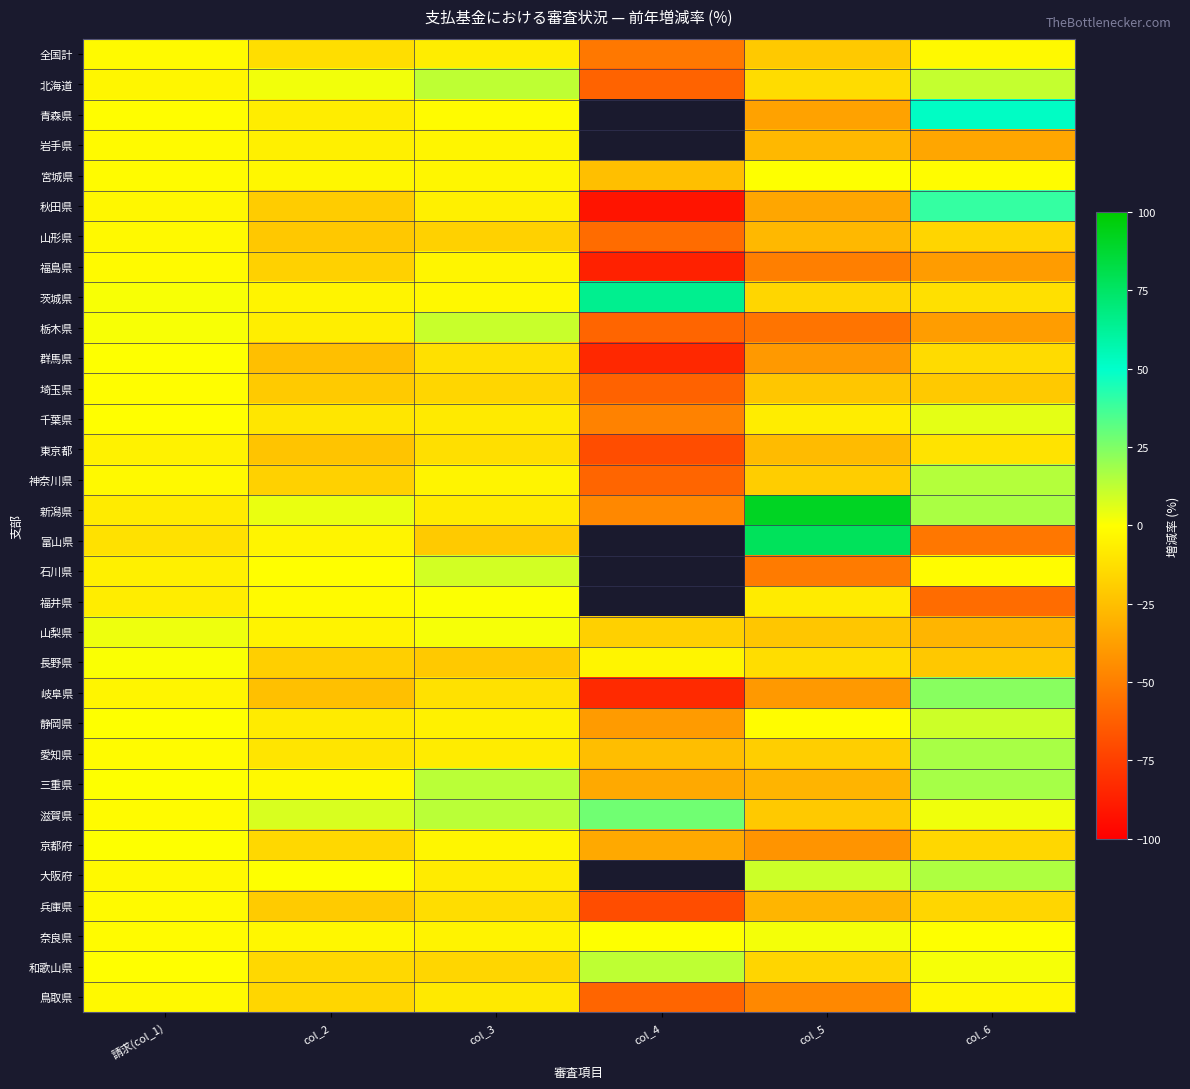

What is the difference between the 三重県 values at 請求(col_1) and col_5?

28.9